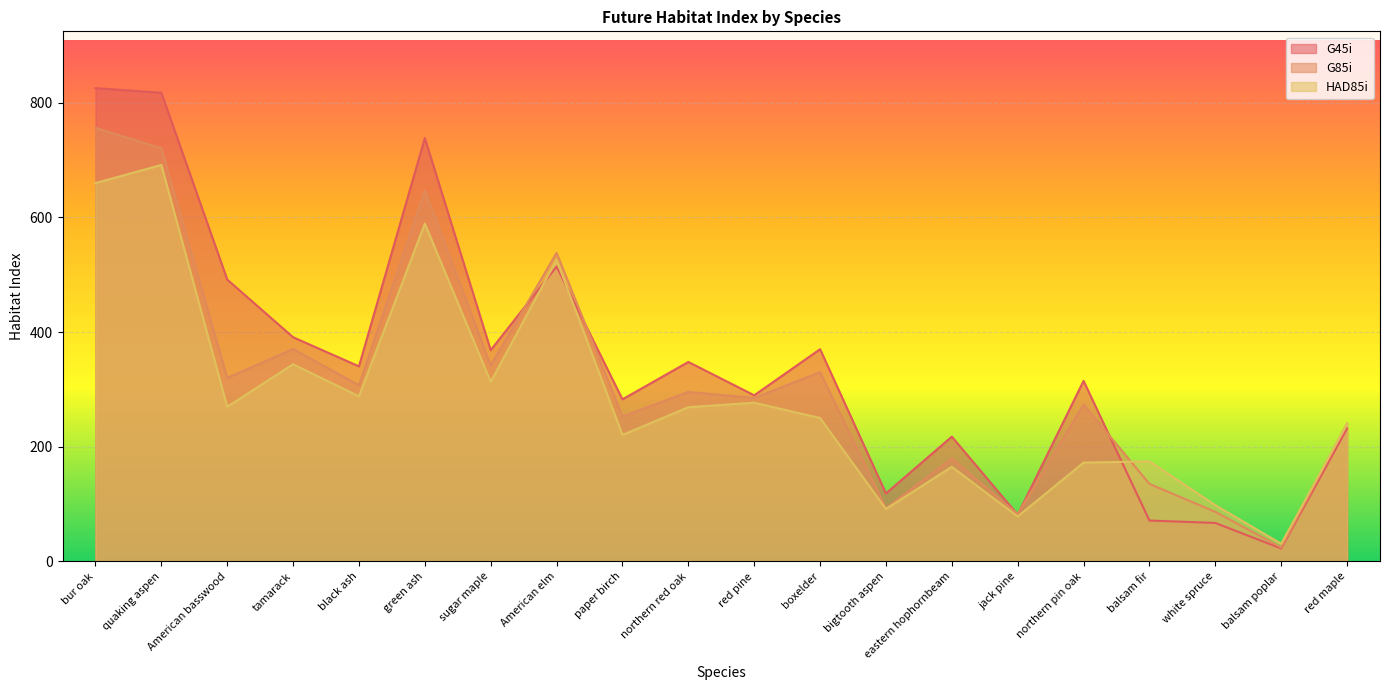

At which category is the sum across all series the highest?

bur oak